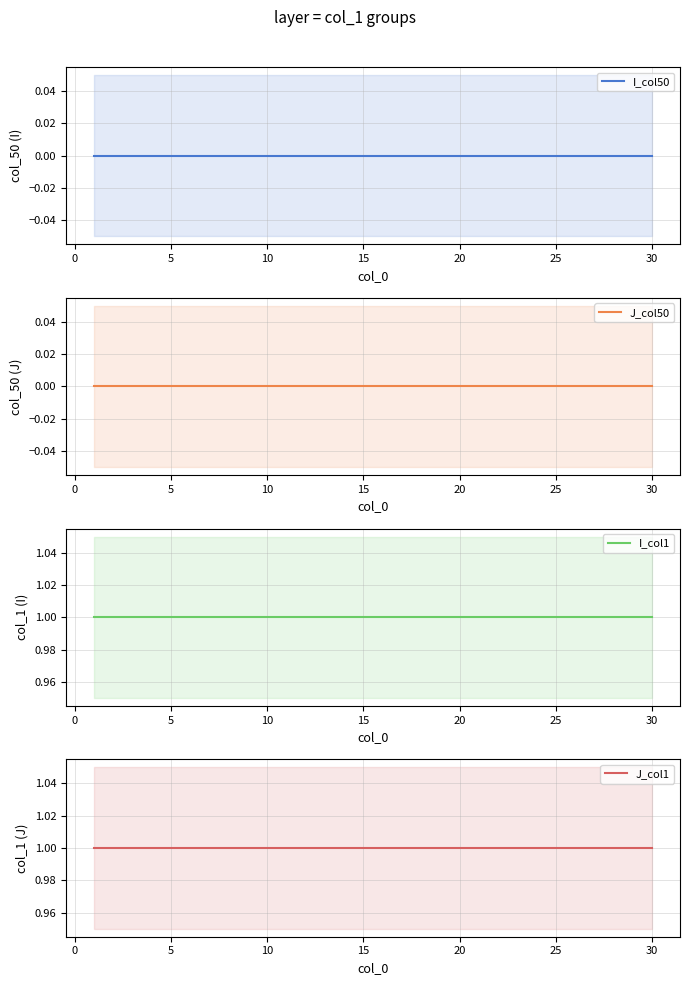

True or false: J_col1 and I_col50 intersect in this chart.

False